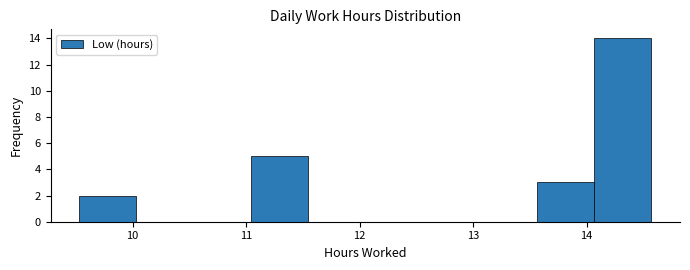

Reading left to right, transcribe this chart: for each bar, give the range it covers on the x-axis and its height. Neither the bar edges nor the heights are printed on the chart, so give them approximately, as read against the axes.

9.5 to 10.0: 2
10.0 to 10.5: 0
10.5 to 11.0: 0
11.0 to 11.5: 5
11.5 to 12.1: 0
12.1 to 12.6: 0
12.6 to 13.1: 0
13.1 to 13.6: 0
13.6 to 14.1: 3
14.1 to 14.6: 14